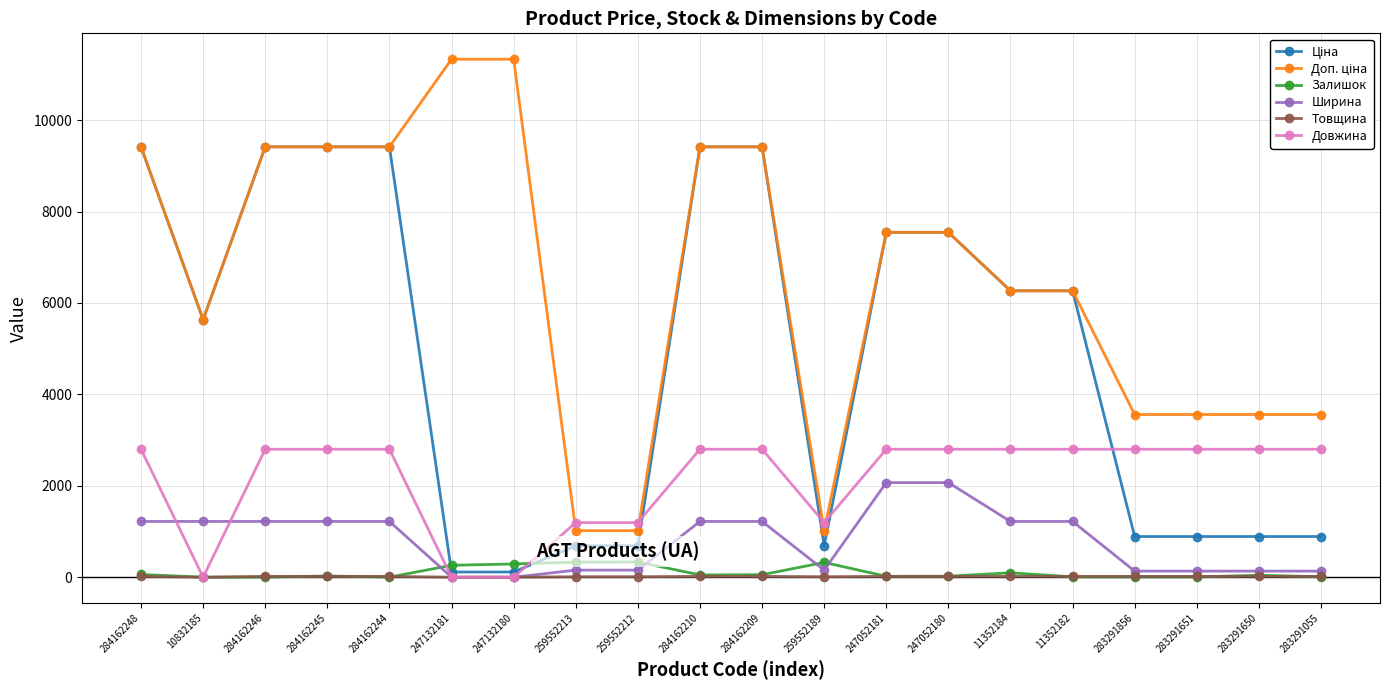

What is the maximum value shown in the chart?

11334.0